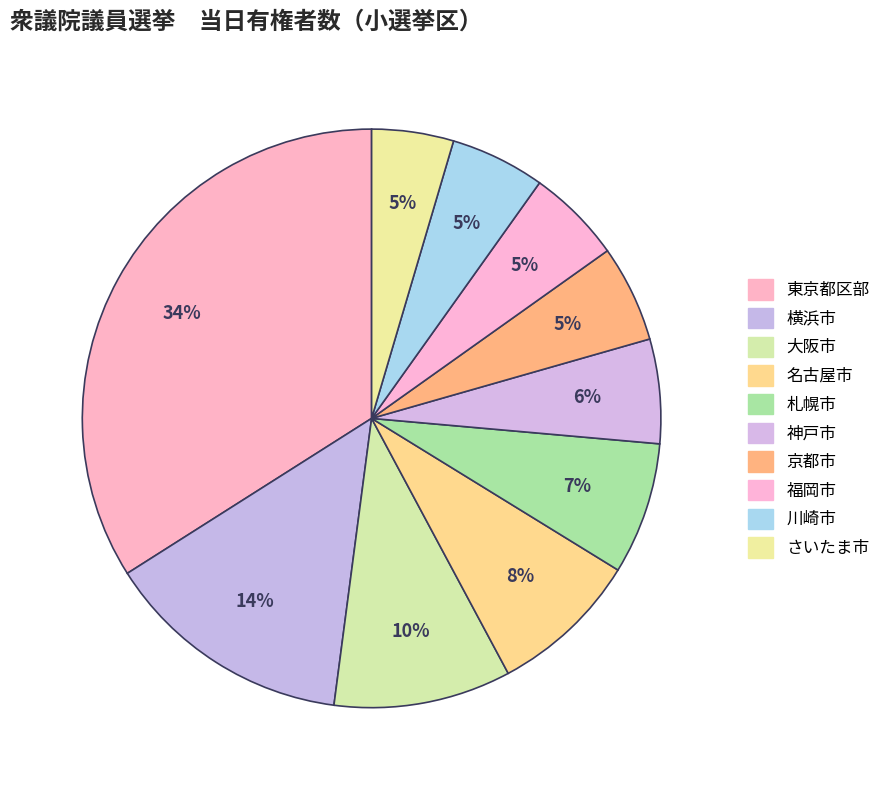

How many segments does this pie chart have?

10